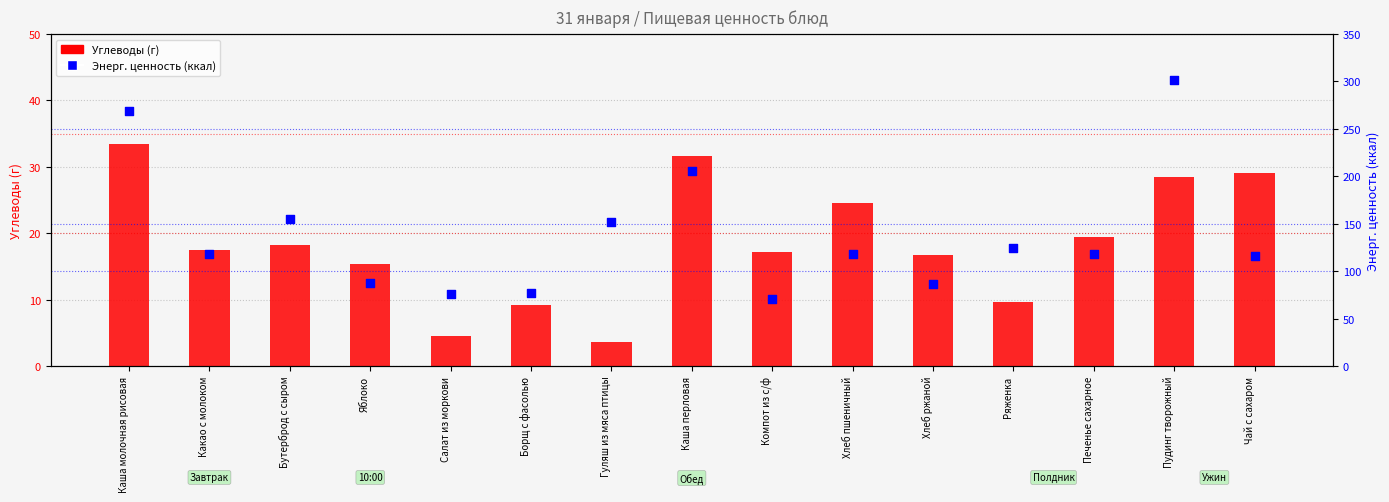

Is the value of Углеводы (г) at Бутерброд с сыром greater than the value of Энерг. ценность (ккал) at Салат из моркови?

No